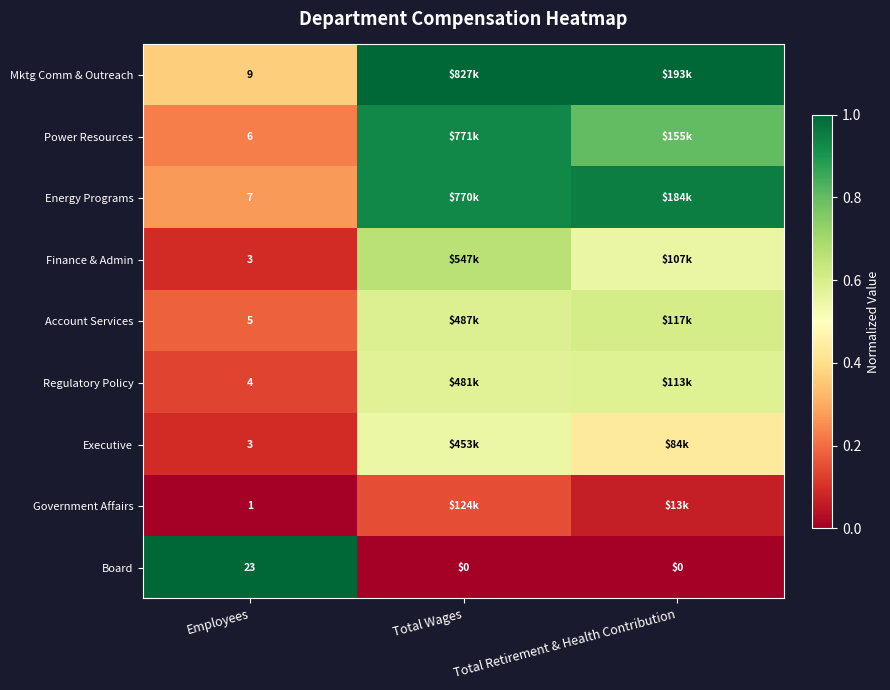

Which category has the highest value across all series?

Total Wages